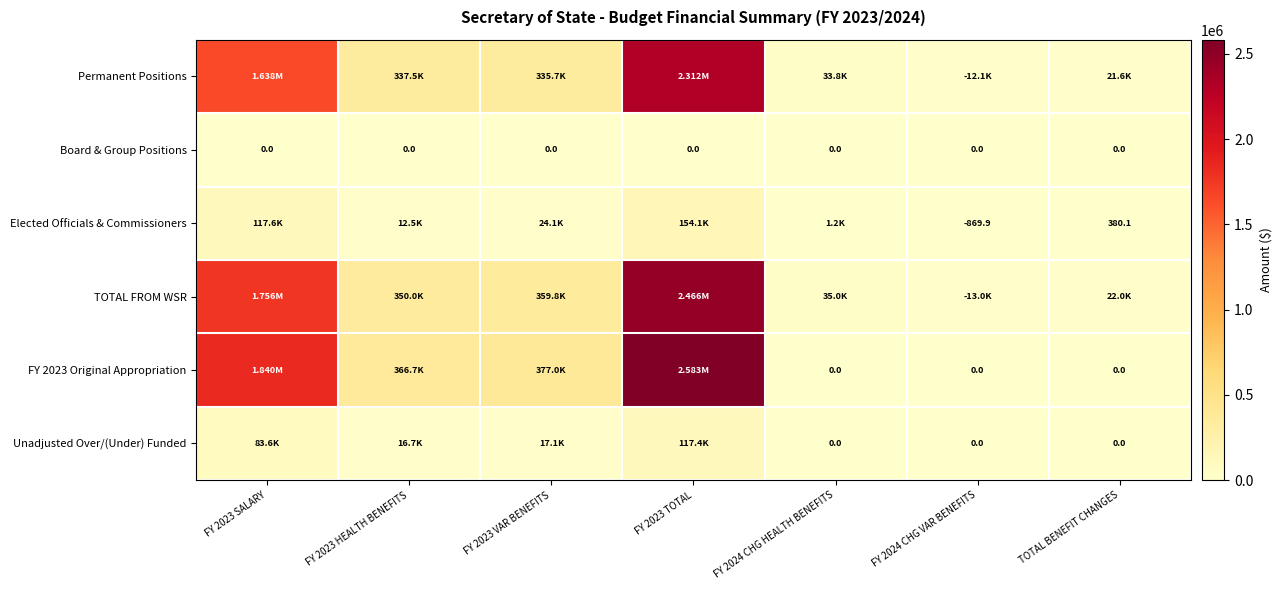

True or false: Elected Officials & Commissioners has a value of 117556.7 at FY 2023 SALARY.

True